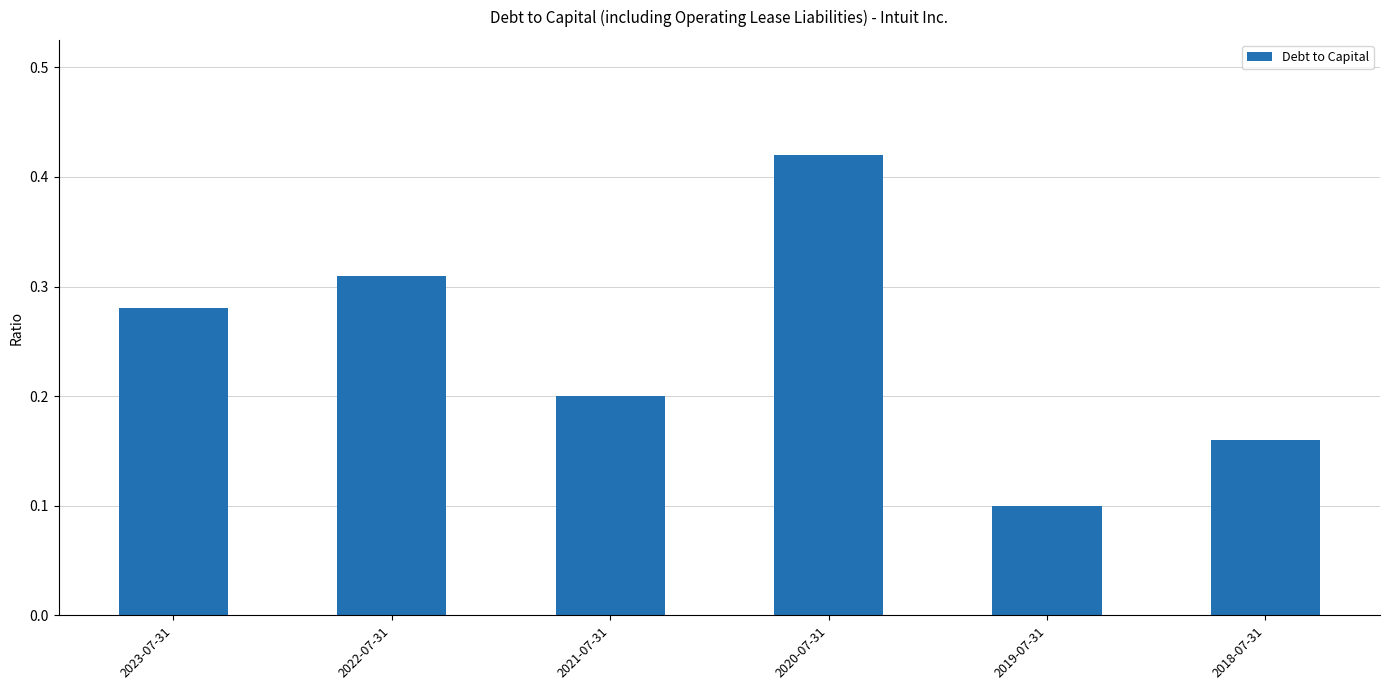

What is the label of the 4th bar from the left?

2020-07-31